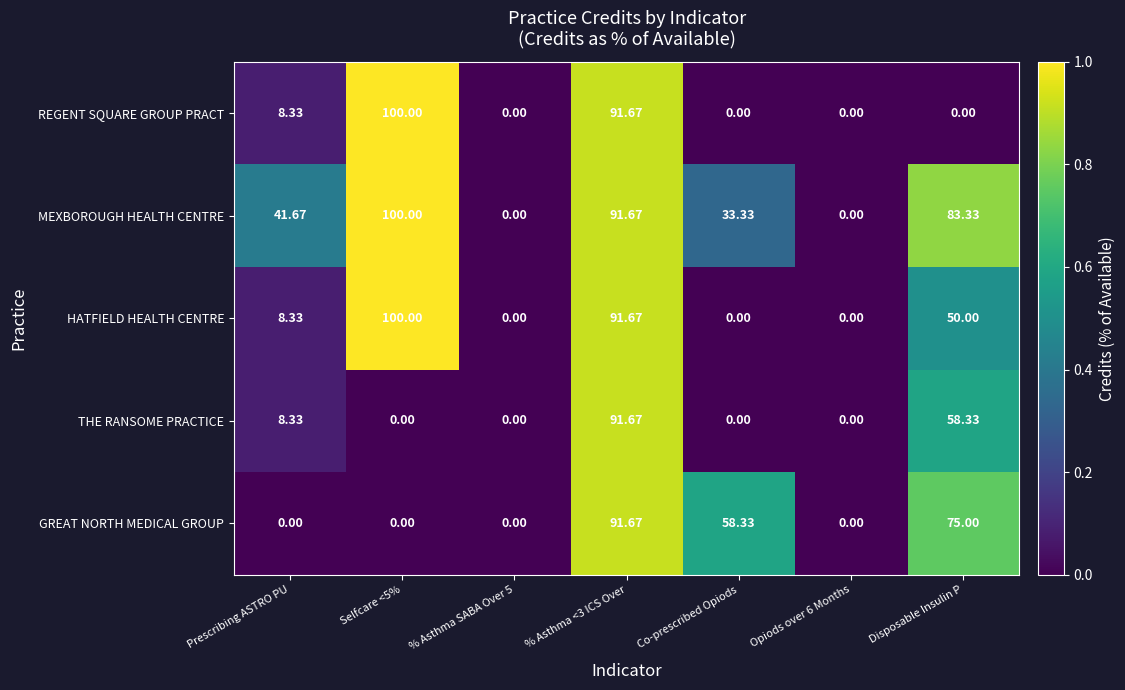

Rank the series at Disposable Insulin P from highest to lowest value.

MEXBOROUGH HEALTH CENTRE, GREAT NORTH MEDICAL GROUP, THE RANSOME PRACTICE, HATFIELD HEALTH CENTRE, REGENT SQUARE GROUP PRACT